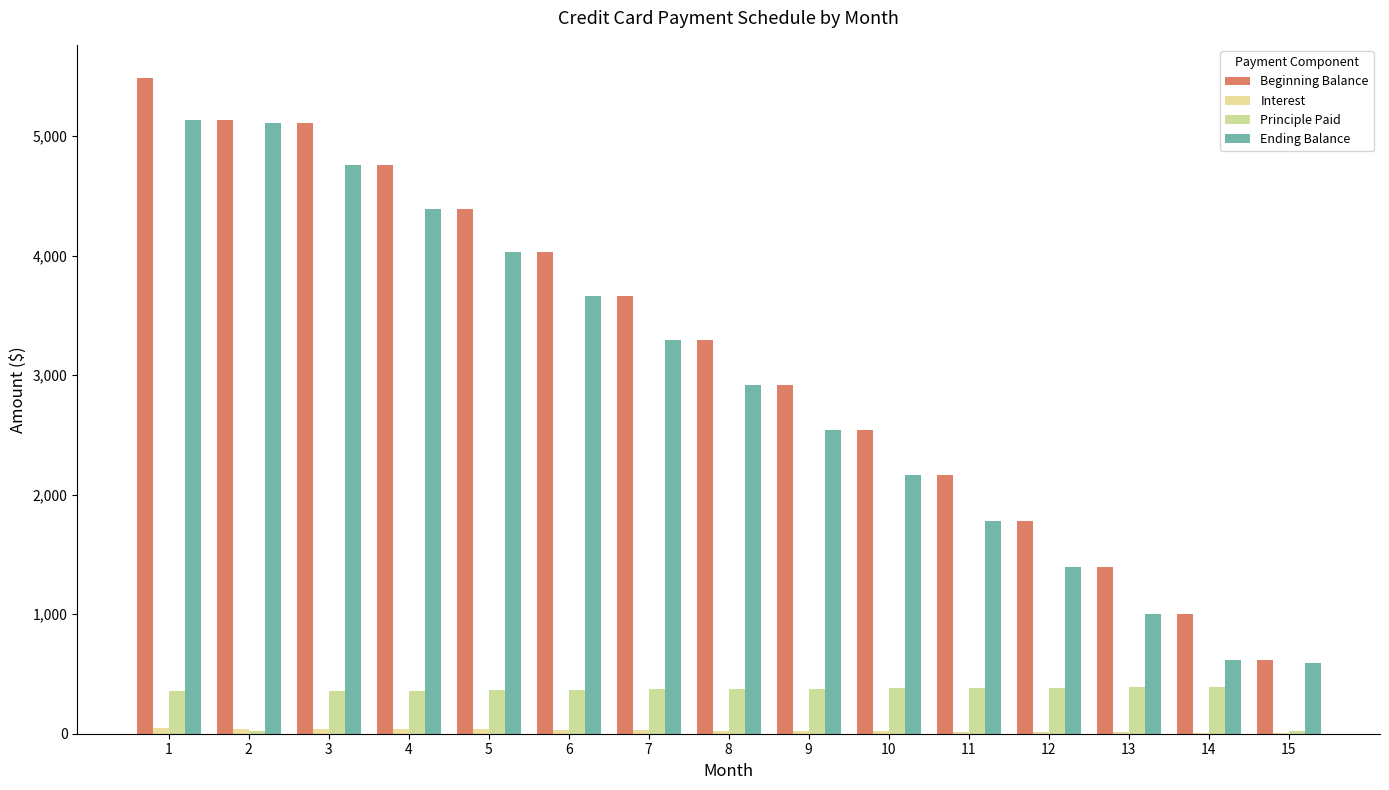

How many distinct data groups are displayed?

4